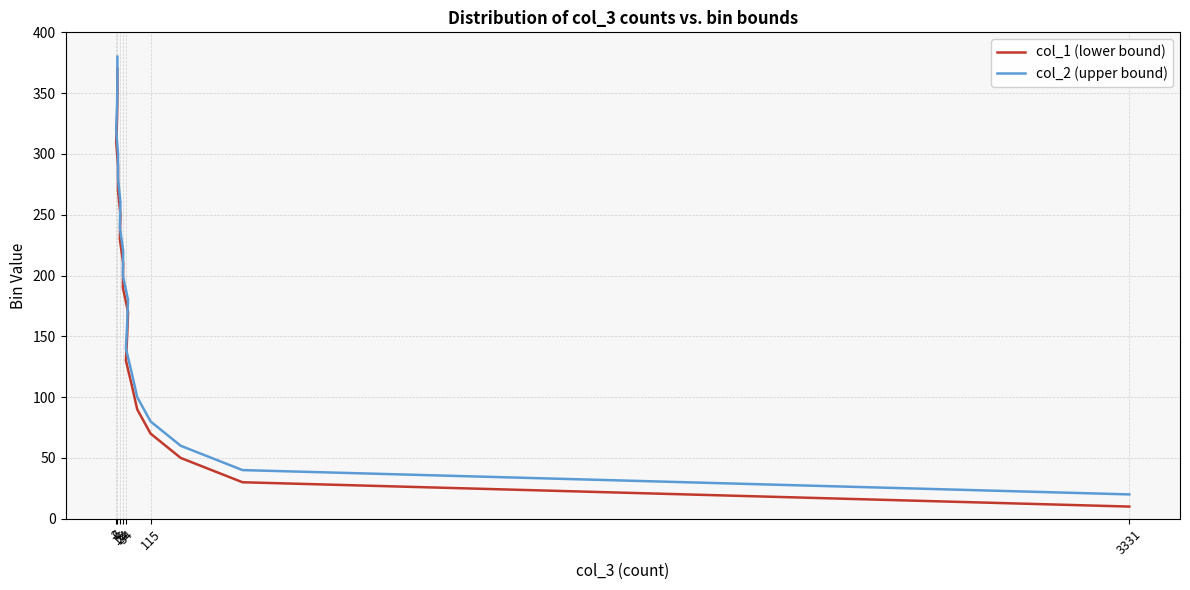

How many distinct data groups are displayed?

2